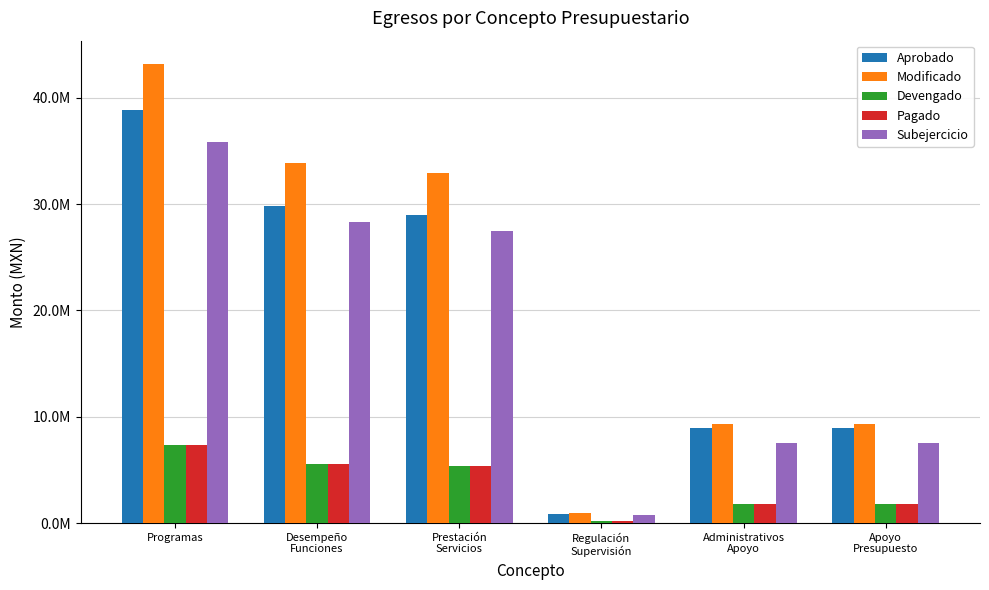

What are all the series names shown in the legend?

Aprobado, Modificado, Devengado, Pagado, Subejercicio